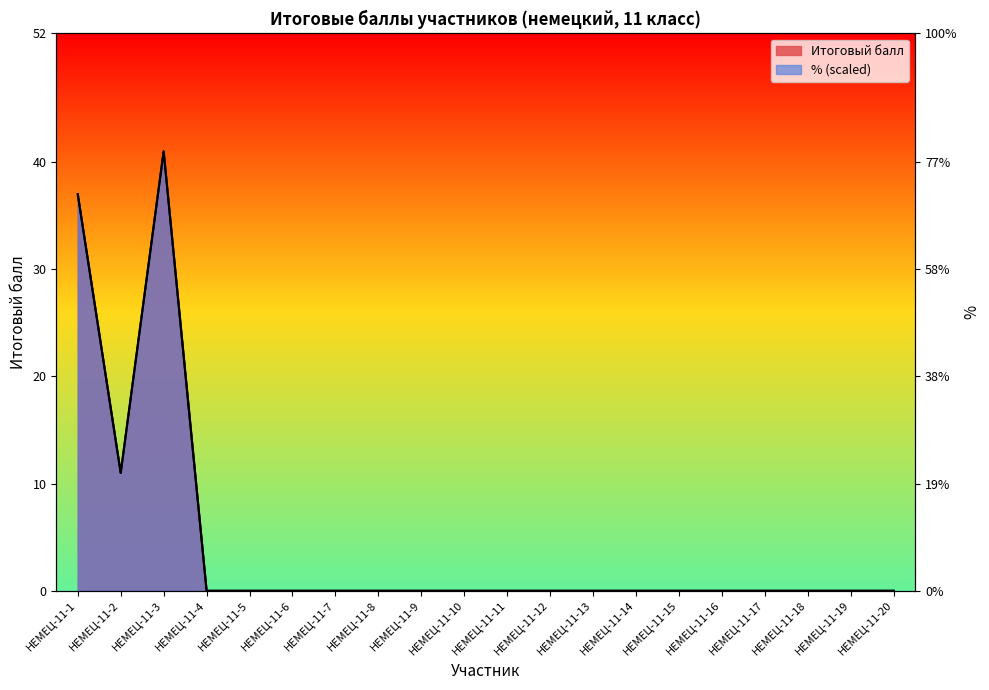

Does the chart display data point markers on the line(s)?

No